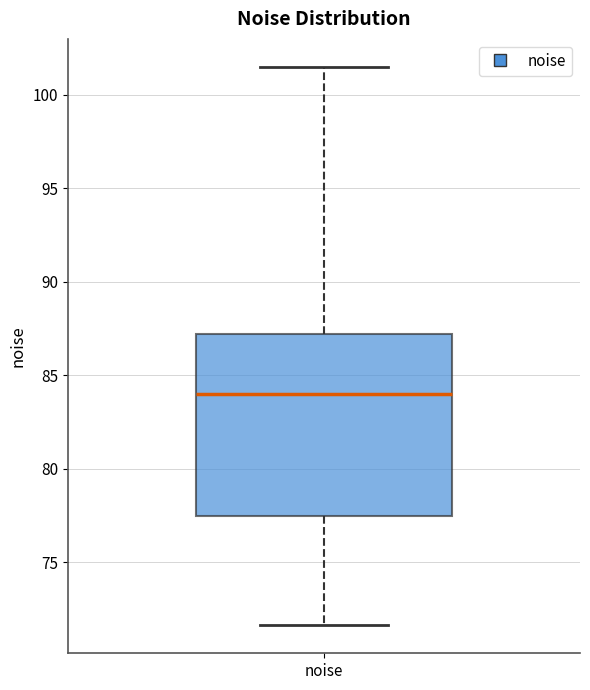

Where does the lower whisker of the box for noise end on the y-axis? The values are not printed on the chart, so give them approximately, as read against the axis.

71.5